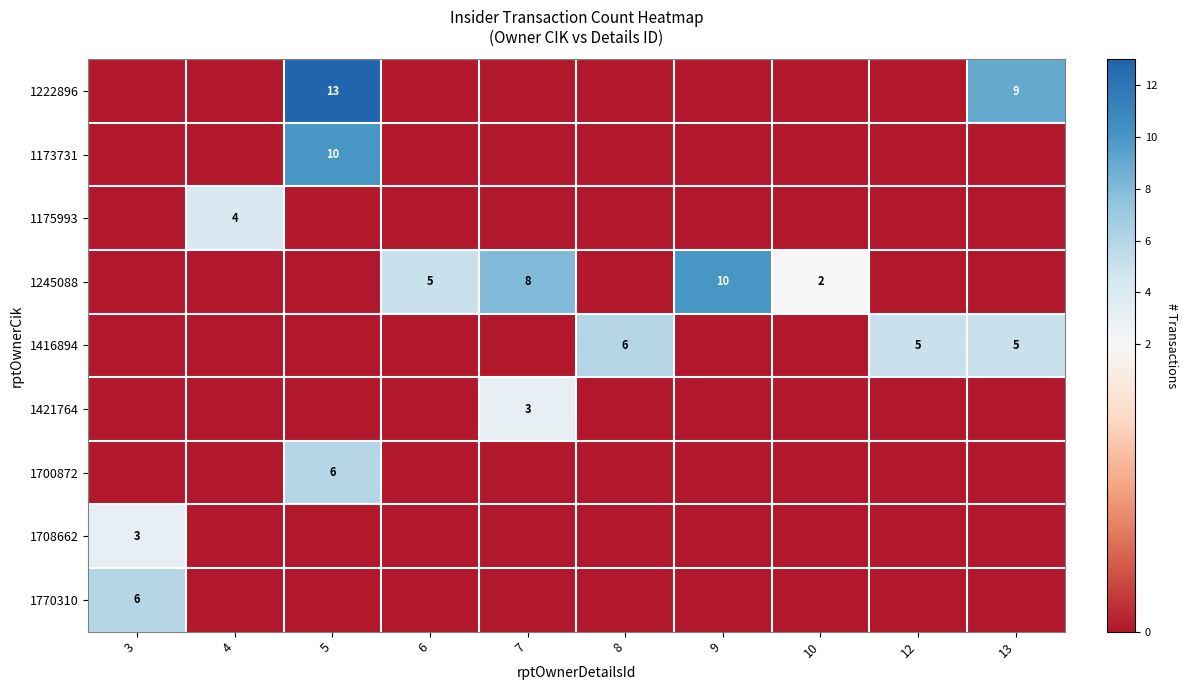

At how many categories does at least one series exceed 9?

2